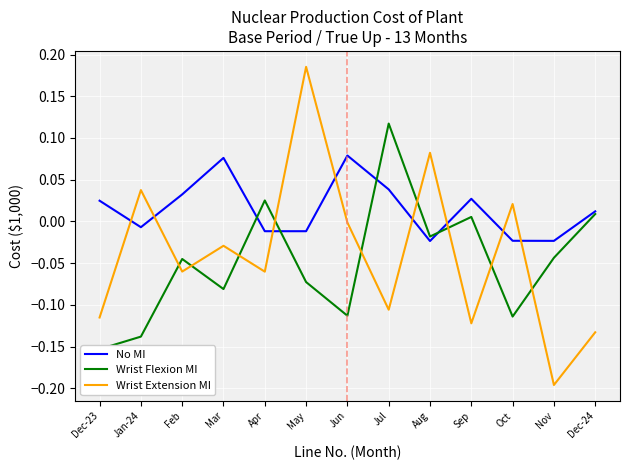

Reading left to right, what are all the values shown in this chart?

No MI: Dec-23=0.0	Jan-24=-0.0	Feb=0.0	Mar=0.1	Apr=-0.0	May=-0.0	Jun=0.1	Jul=0.0	Aug=-0.0	Sep=0.0	Oct=-0.0	Nov=-0.0	Dec-24=0.0
Wrist Flexion MI: Dec-23=-0.2	Jan-24=-0.1	Feb=-0.0	Mar=-0.1	Apr=0.0	May=-0.1	Jun=-0.1	Jul=0.1	Aug=-0.0	Sep=0.0	Oct=-0.1	Nov=-0.0	Dec-24=0.0
Wrist Extension MI: Dec-23=-0.1	Jan-24=0.0	Feb=-0.1	Mar=-0.0	Apr=-0.1	May=0.2	Jun=-0.0	Jul=-0.1	Aug=0.1	Sep=-0.1	Oct=0.0	Nov=-0.2	Dec-24=-0.1